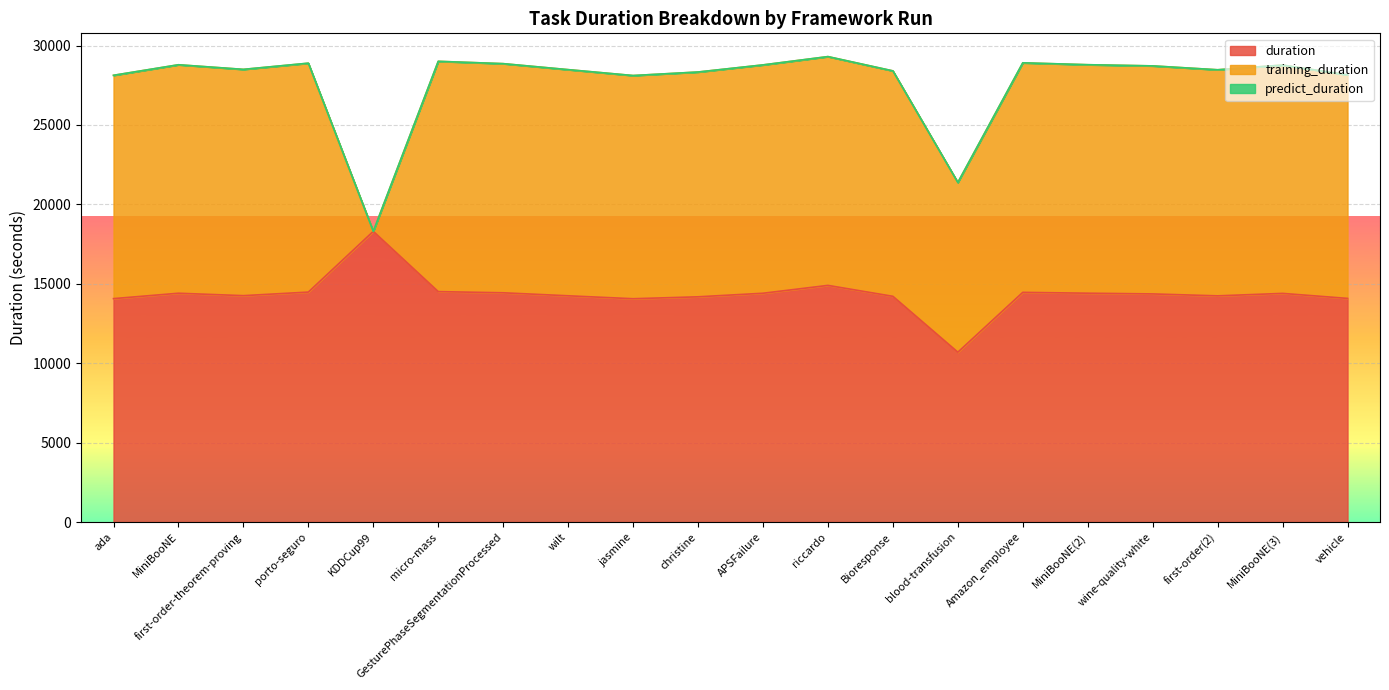

Reading left to right, transcribe all the data shown in this chart.

duration: ada=14066.4	MiniBooNE=14405.5	first-order-theorem-proving=14253.3	porto-seguro=14477.7	KDDCup99=18301.7	micro-mass=14507.9	GesturePhaseSegmentationProcessed=14433.6	wilt=14244.7	jasmine=14059.8	christine=14180.6	APSFailure=14404.6	riccardo=14899.1	Bioresponse=14211.2	blood-transfusion=10693.2	Amazon_employee=14460.9	MiniBooNE(2)=14407.5	wine-quality-white=14362.6	first-order(2)=14240.7	MiniBooNE(3)=14395.7	vehicle=14079.9
training_duration: ada=14058.4	MiniBooNE=14382.7	first-order-theorem-proving=14245.4	porto-seguro=14407.5	KDDCup99=0.0	micro-mass=14497.6	GesturePhaseSegmentationProcessed=14425.0	wilt=14237.0	jasmine=14050.7	christine=14151.5	APSFailure=14375.4	riccardo=14403.6	Bioresponse=14192.3	blood-transfusion=10686.3	Amazon_employee=14448.2	MiniBooNE(2)=14383.7	wine-quality-white=14355.3	first-order(2)=14232.6	MiniBooNE(3)=14372.9	vehicle=14072.6
predict_duration: ada=0.3	MiniBooNE=1.3	first-order-theorem-proving=0.3	porto-seguro=5.6	KDDCup99=0.0	micro-mass=0.2	GesturePhaseSegmentationProcessed=0.2	wilt=0.3	jasmine=0.3	christine=1.1	APSFailure=0.3	riccardo=0.5	Bioresponse=0.2	blood-transfusion=0.0	Amazon_employee=3.6	MiniBooNE(2)=1.6	wine-quality-white=0.2	first-order(2)=0.2	MiniBooNE(3)=1.2	vehicle=0.2